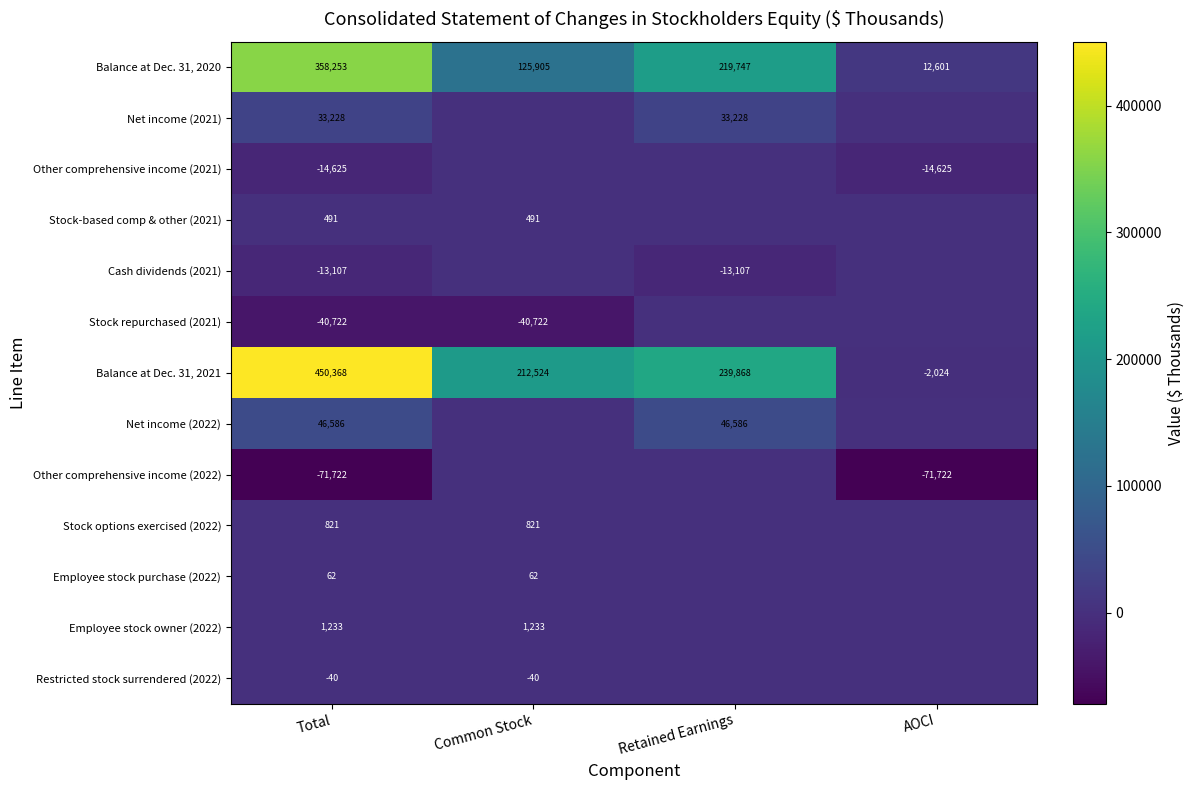

Which has a higher value, Common Stock or AOCI?

Common Stock